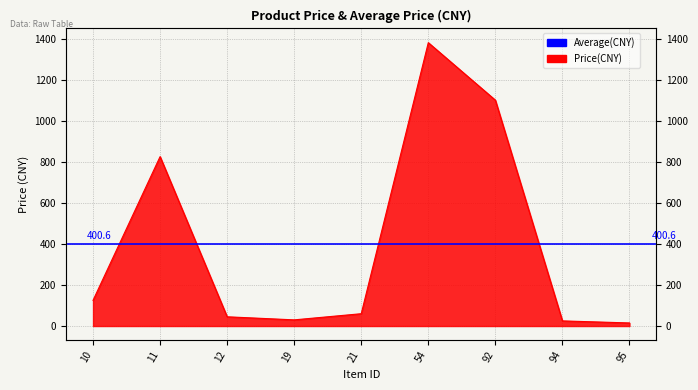

Where is the first local minimum?

19